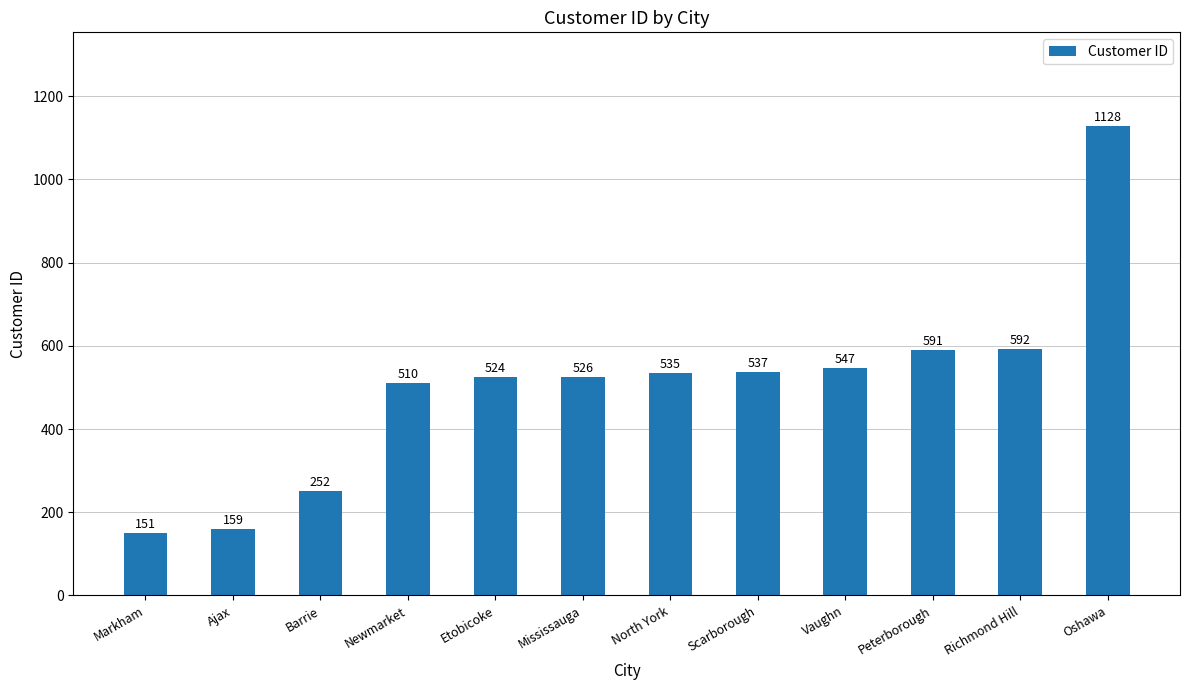

Reading right to left, transcribe all the data shown in this chart.

Oshawa=1128	Richmond Hill=592	Peterborough=591	Vaughn=547	Scarborough=537	North York=535	Mississauga=526	Etobicoke=524	Newmarket=510	Barrie=252	Ajax=159	Markham=151